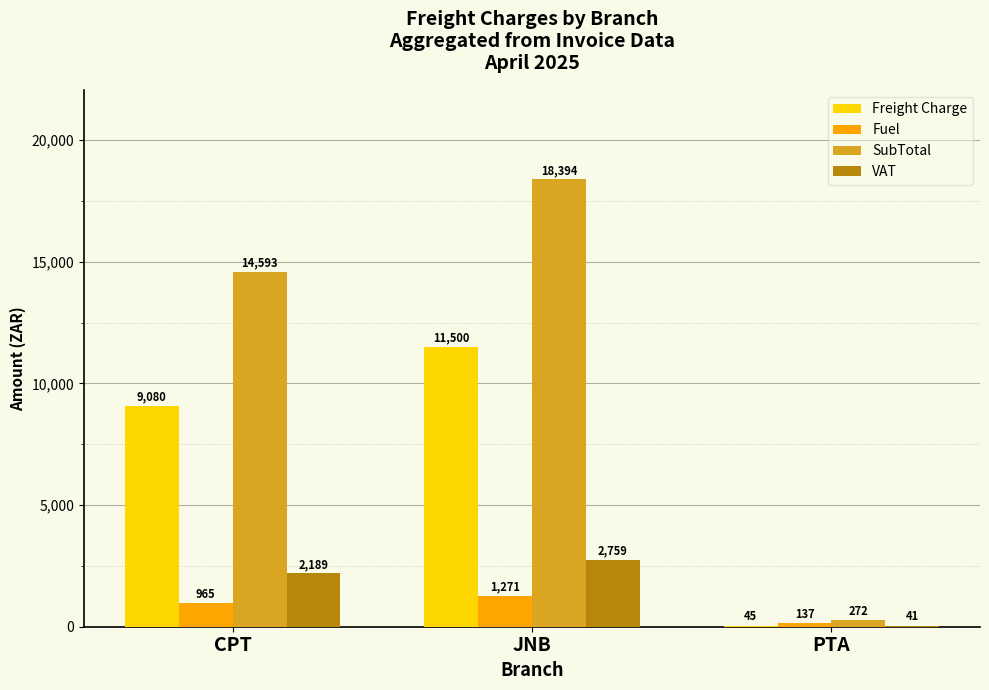

Which series changed the most between CPT and JNB?

SubTotal